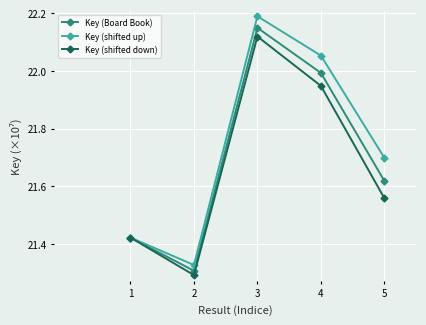

In Key (shifted up), how many points are higher than both neighbors (excluding endpoints)?

1